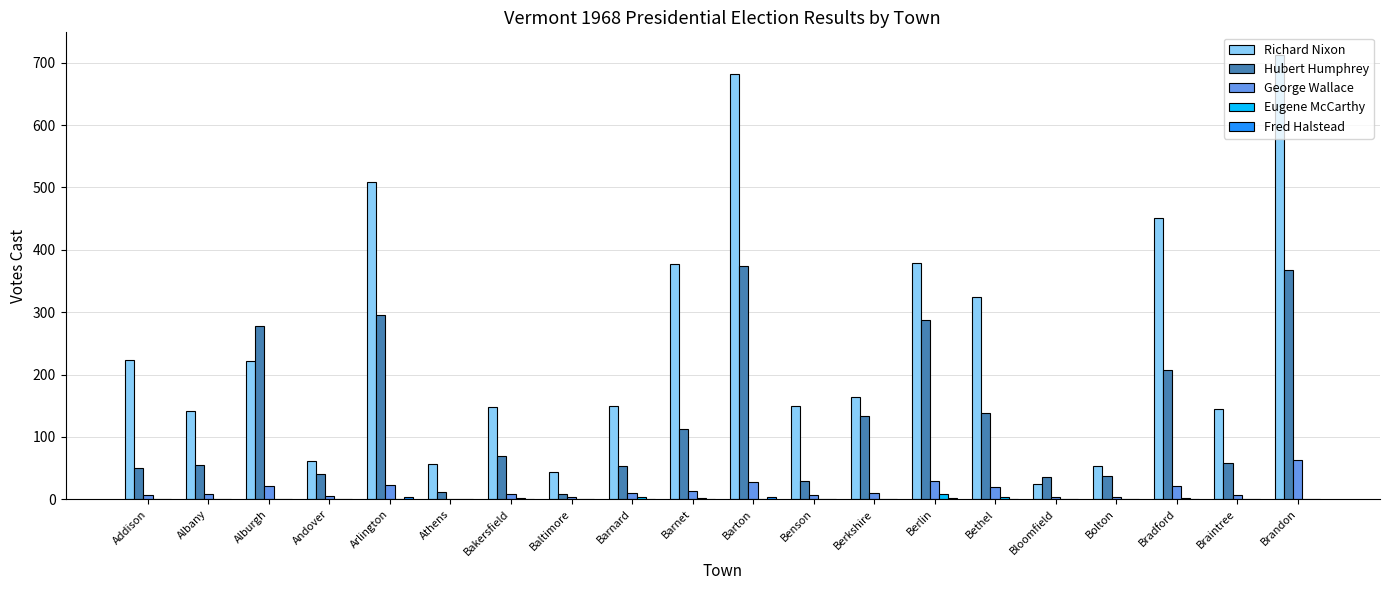

Which category has the highest value across all series?

Brandon